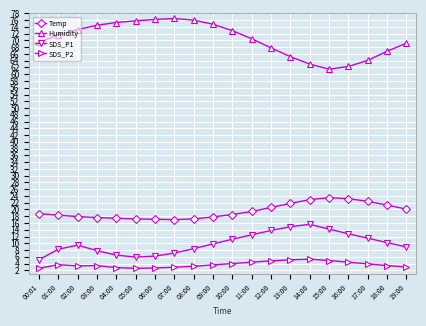

What is the total value across all series at 19:00?

101.2